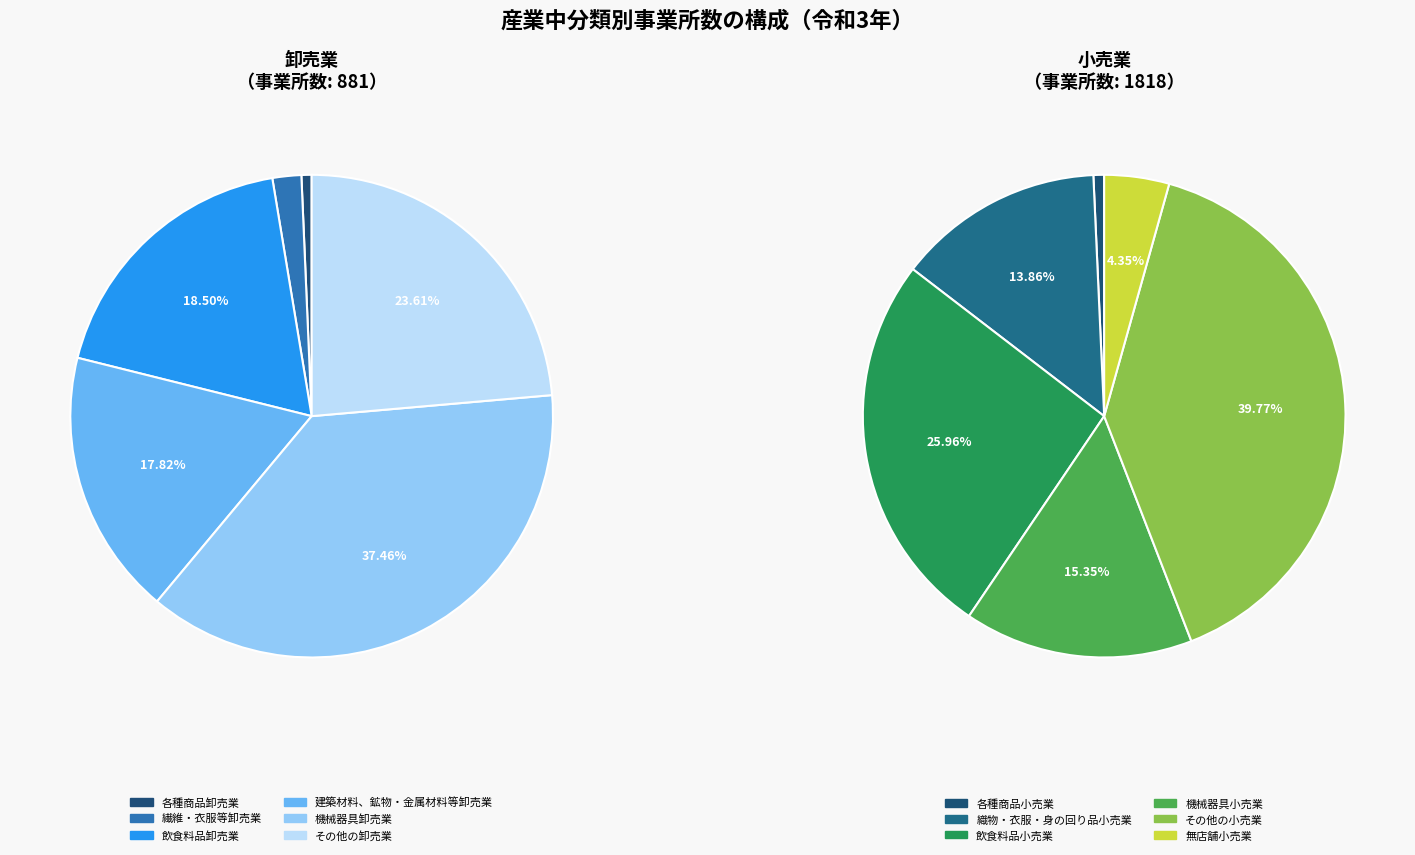

Is it true that その他の小売業 is 36% of the pie?

False